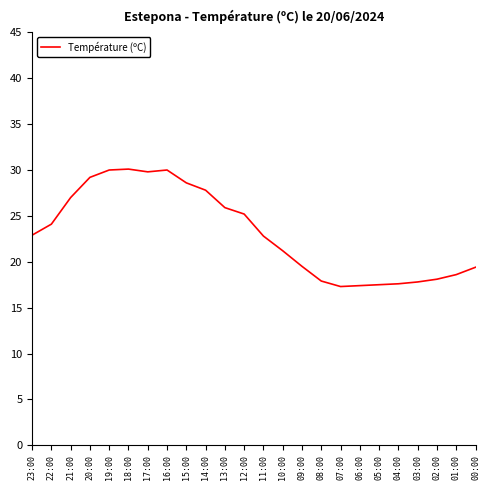

Where does the data first go above 22?

23:00